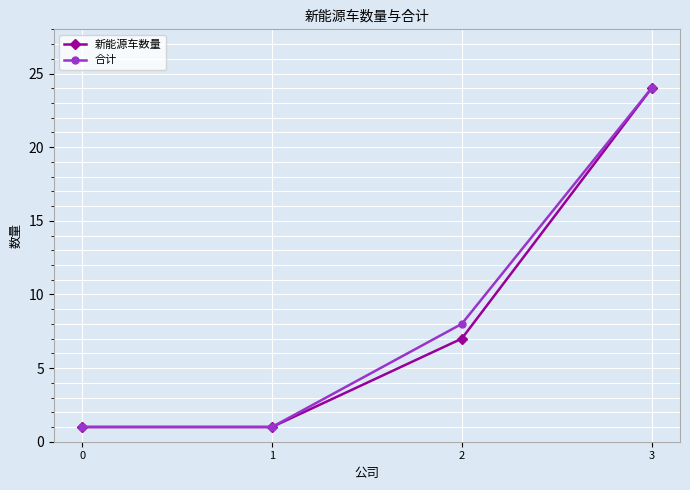

Between 2 and 3, which series saw the biggest shift?

新能源车数量